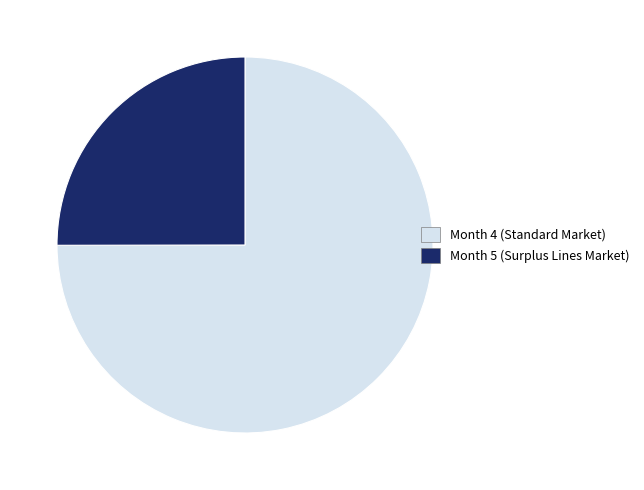

Does any single category account for the majority?

Yes